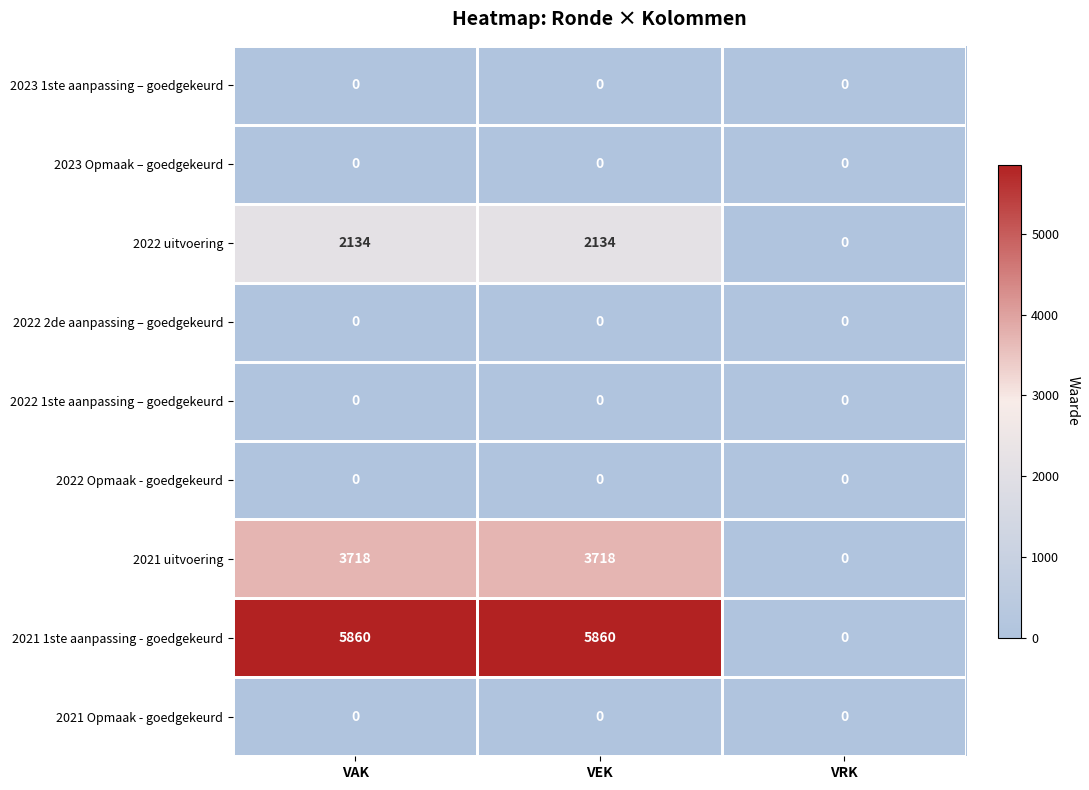

What is the total value across all series at VAK?

11712